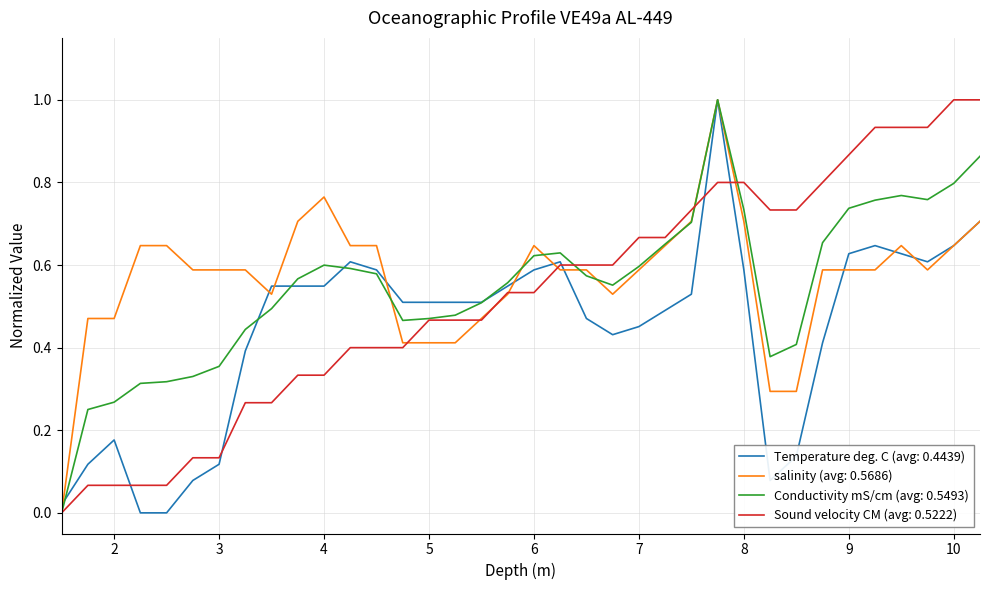

What is the greatest value displayed?

1.0